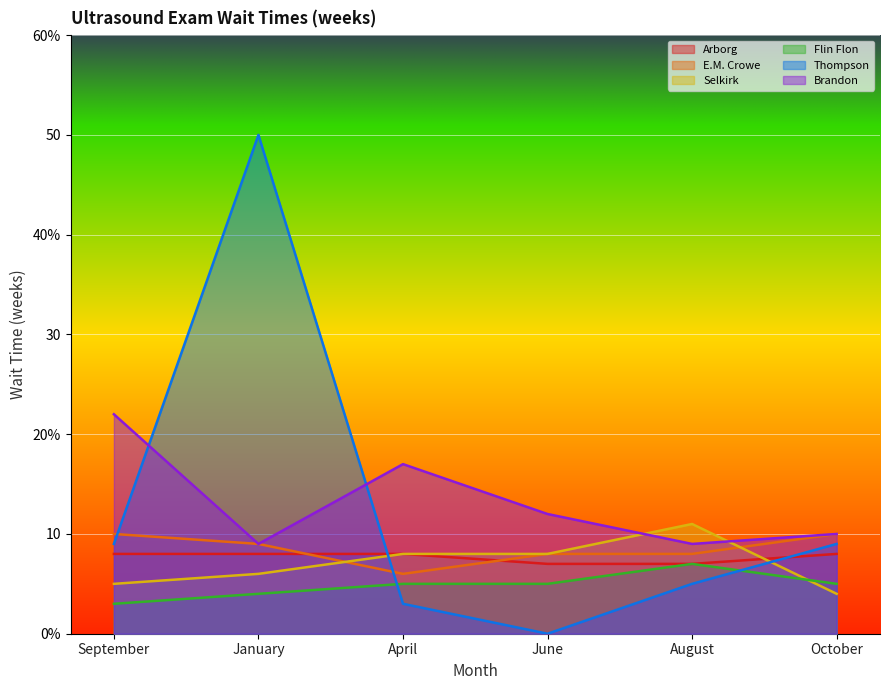

Rank the series at April from highest to lowest value.

Brandon, Arborg, Selkirk, E.M. Crowe, Flin Flon, Thompson